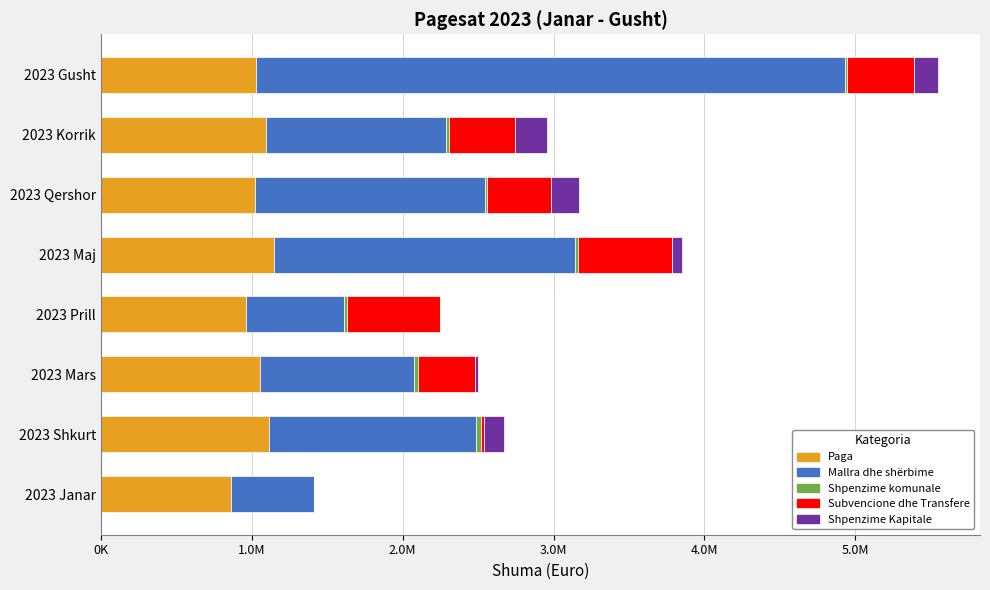

What is the sum of all Mallra dhe shërbime values?

12212000.9